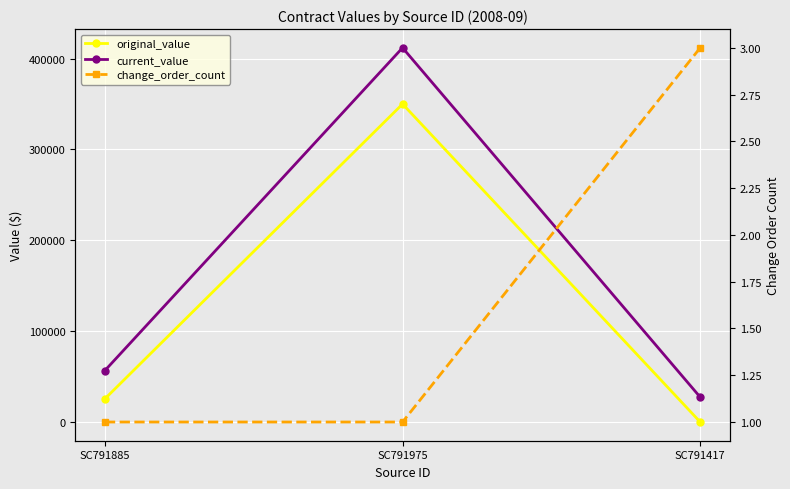

Is the value of current_value at SC791975 greater than the value of original_value at SC791975?

Yes